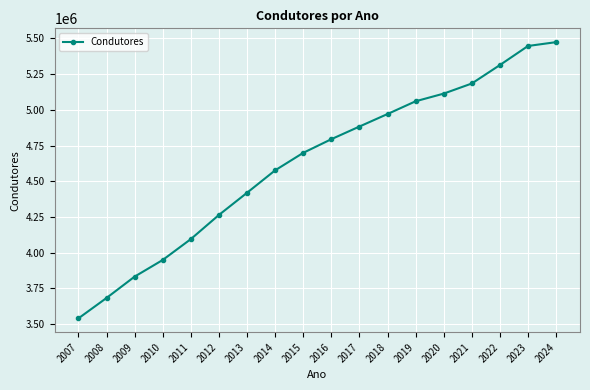

Reading right to left, transcribe all the data shown in this chart.

2024=5474164	2023=5447334	2022=5313853	2021=5184621	2020=5113756	2019=5060058	2018=4970737	2017=4883070	2016=4794438	2015=4698831	2014=4576292	2013=4419160	2012=4263824	2011=4094720	2010=3948573	2009=3831983	2008=3682350	2007=3539613